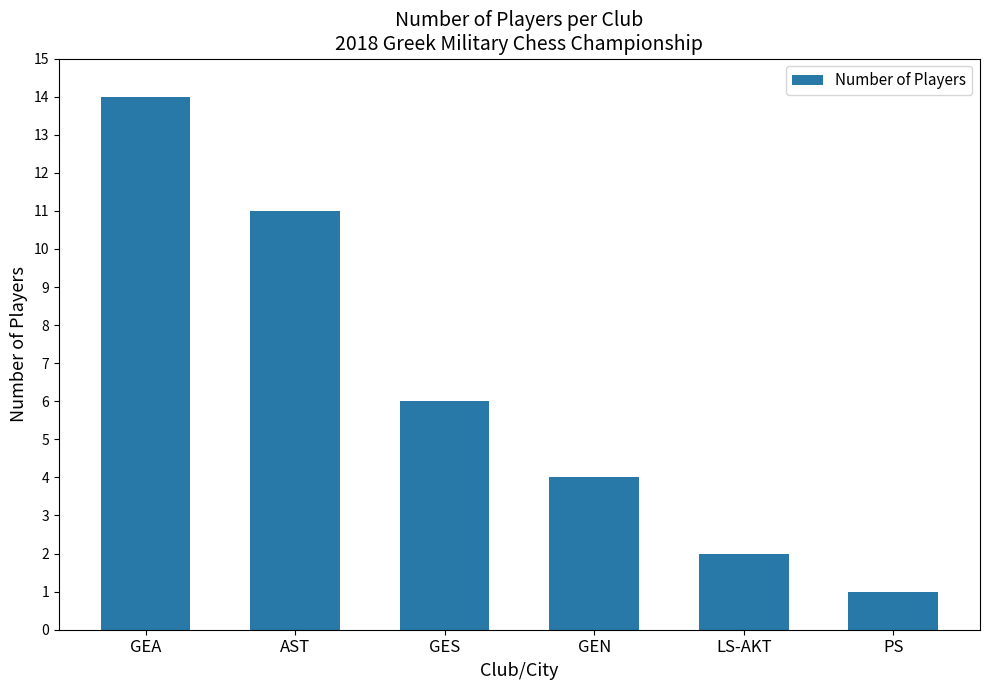

What is the label of the 5th bar from the right?

AST